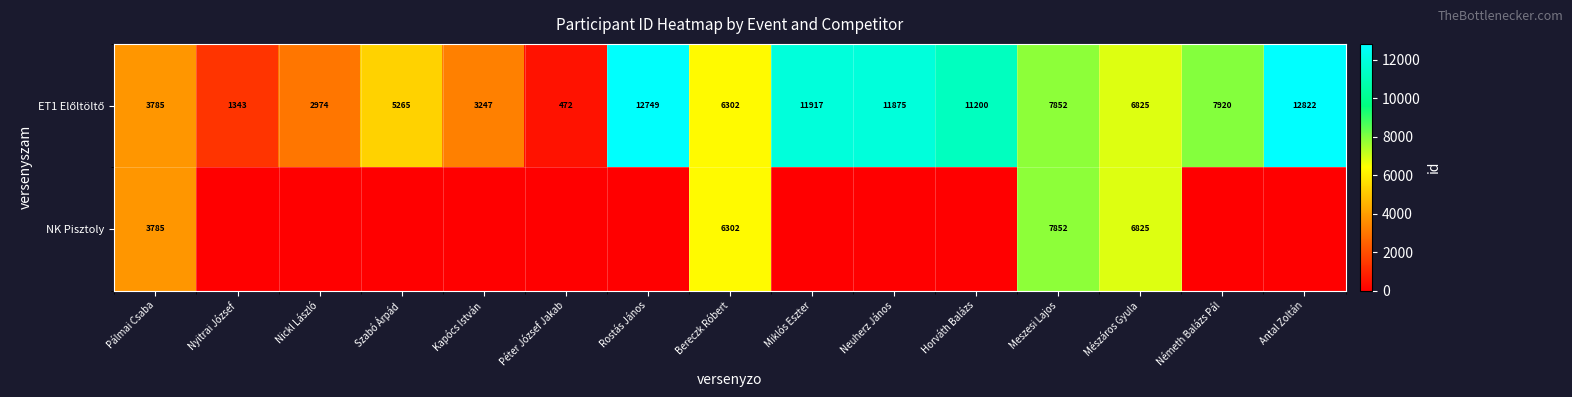

The value of NK Pisztoly at Meszesi Lajos is 13029. True or false?

False